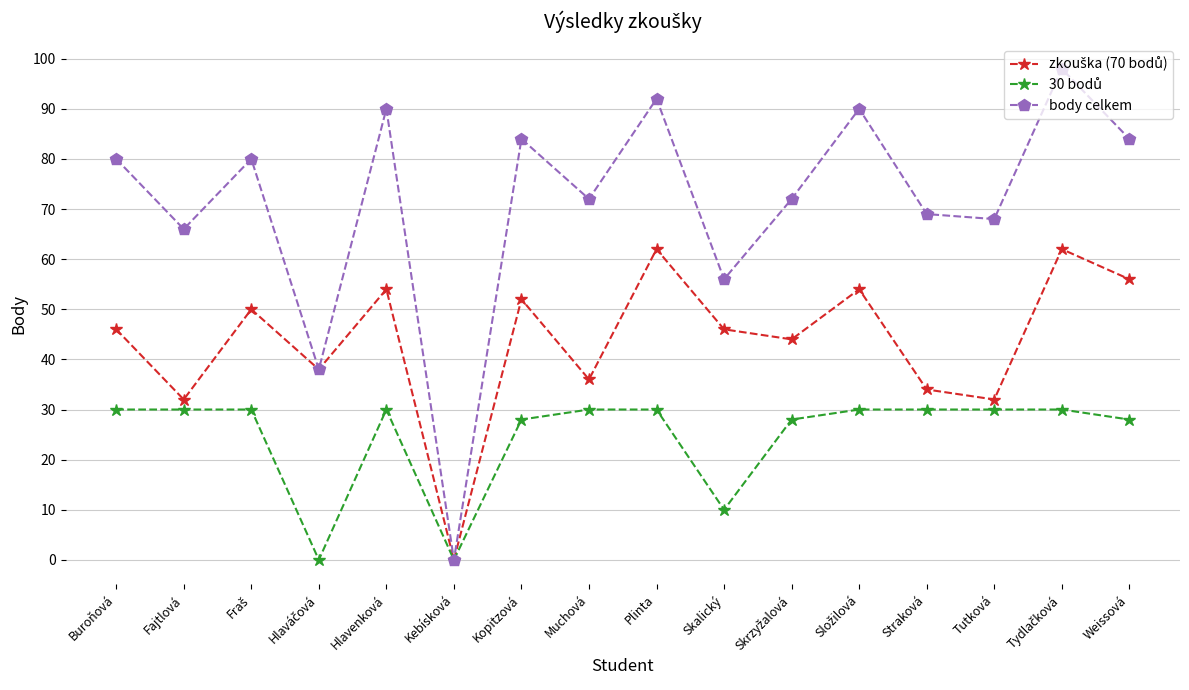

What is the highest value of the body celkem series?

98